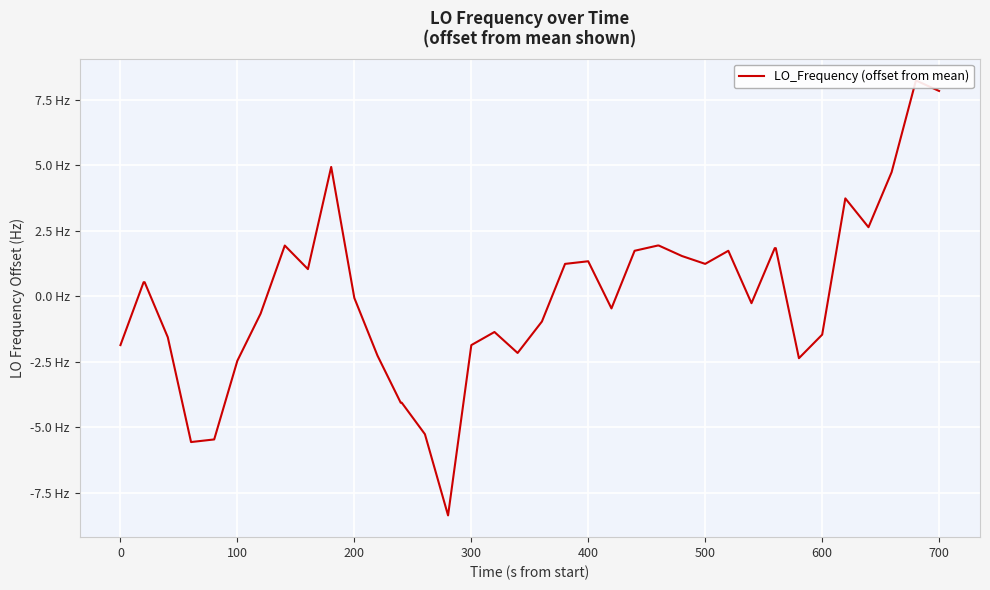

The chart shows a value of 1.8 at 36. True or false?

False